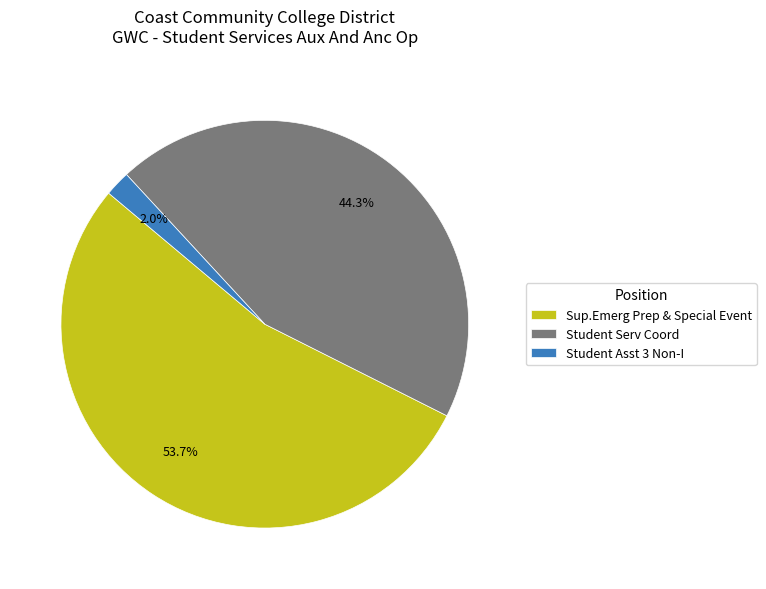

Is it true that Student Asst 3 Non-I is 2% of the pie?

True